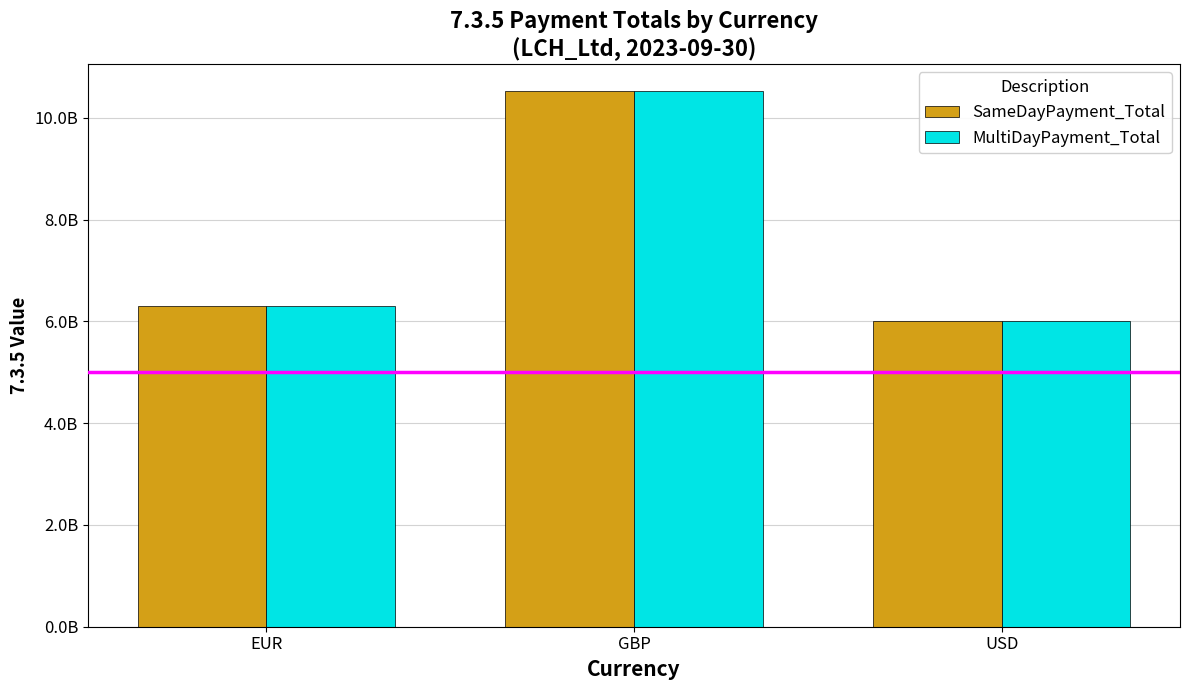

At EUR, list the series in order from smallest to largest.

SameDayPayment_Total, MultiDayPayment_Total